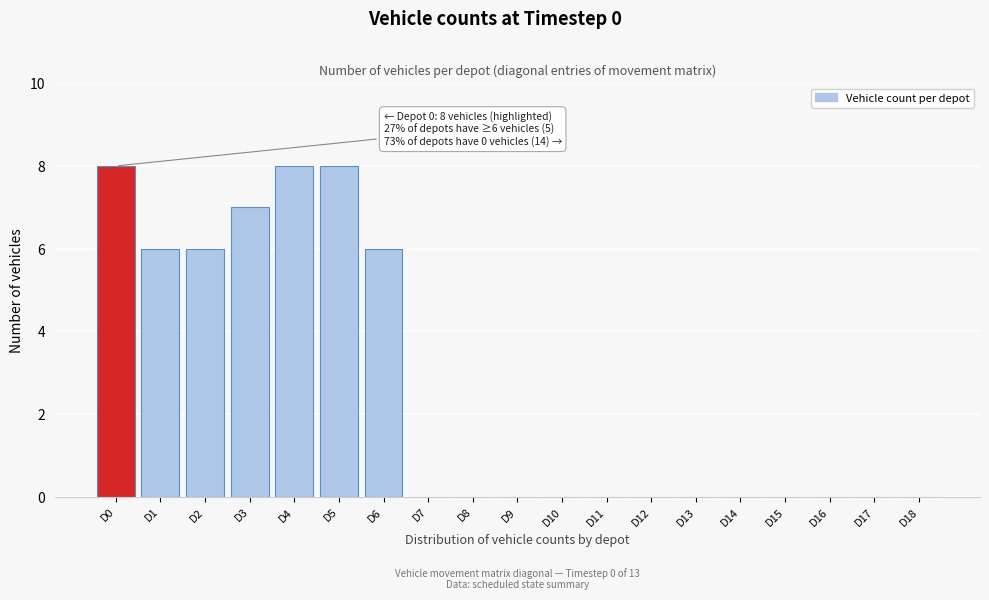

Reading left to right, what are all the values shown in this chart?

D0=8	D1=6	D2=6	D3=7	D4=8	D5=8	D6=6	D7=0	D8=0	D9=0	D10=0	D11=0	D12=0	D13=0	D14=0	D15=0	D16=0	D17=0	D18=0